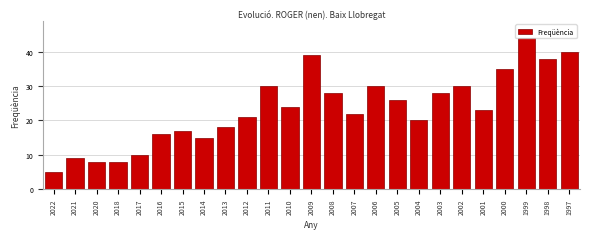

What is the value of the 25th bar from the left?

40